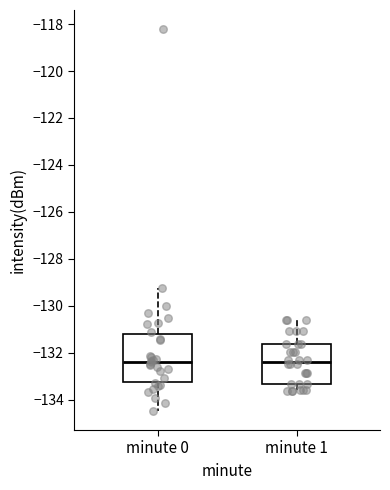

Reading left to right, read every box against the y-axis: the position of its median line, the range the box covers, and the ends of its whiskers. The values are not printed on the chart, so give them approximately, as read against the axis.

minute 0: median -132.4, box -133.2 to -131.2, whiskers -134.4 to -129.2
minute 1: median -132.4, box -133.4 to -131.6, whiskers -133.6 to -130.6